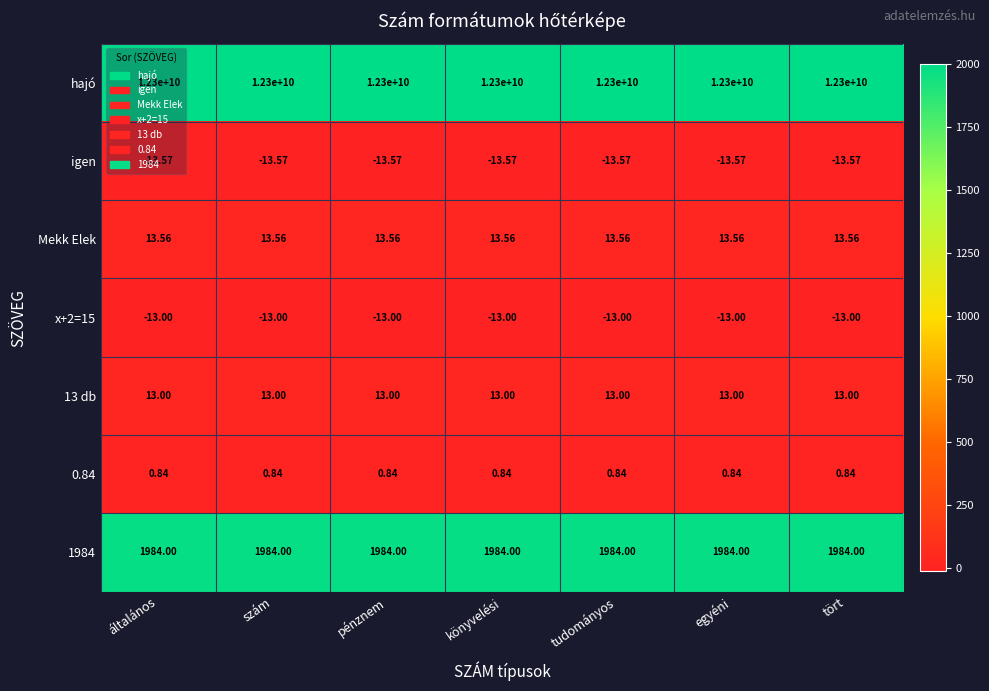

At how many categories does at least one series exceed 165?

7